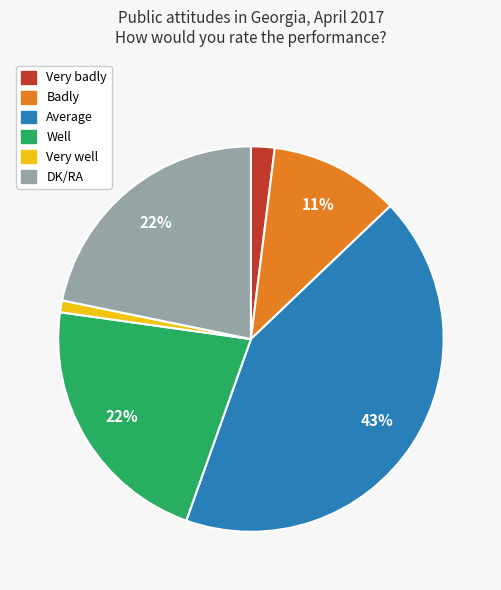

To the nearest percent, what is the difference between the Well and Very badly slice percentages?

20%